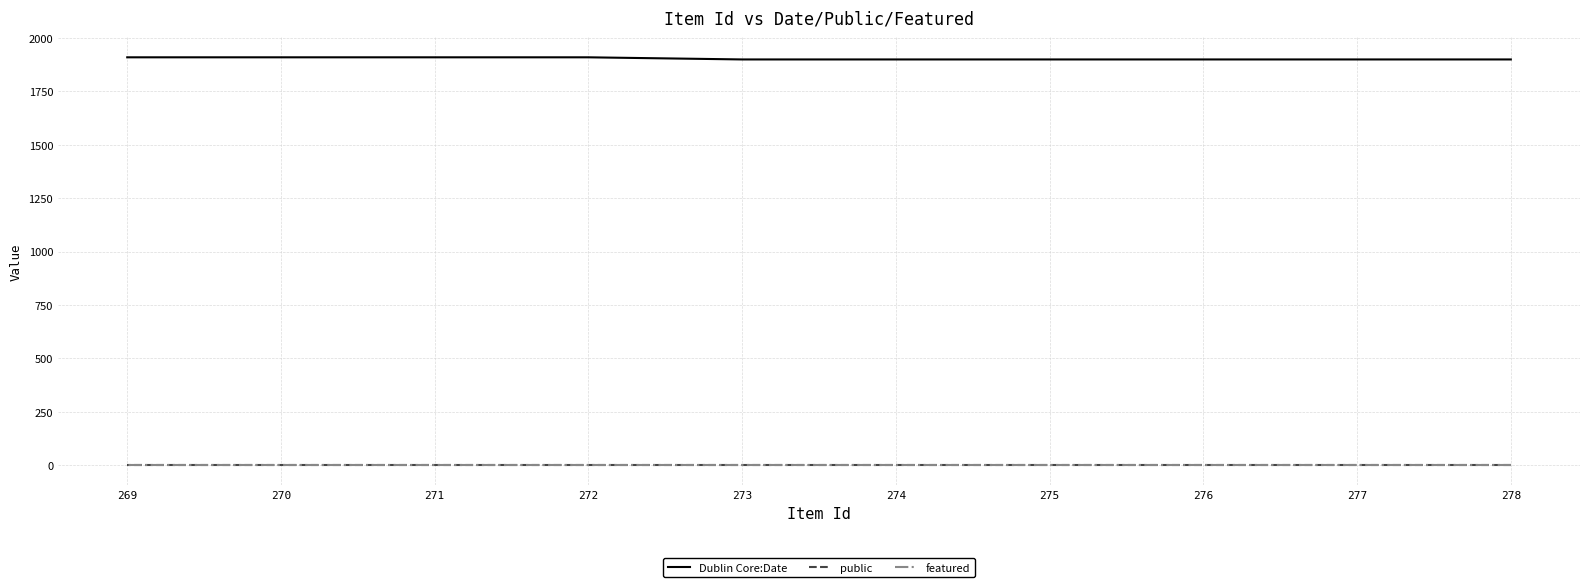

Which series has the largest total across all categories?

Dublin Core:Date